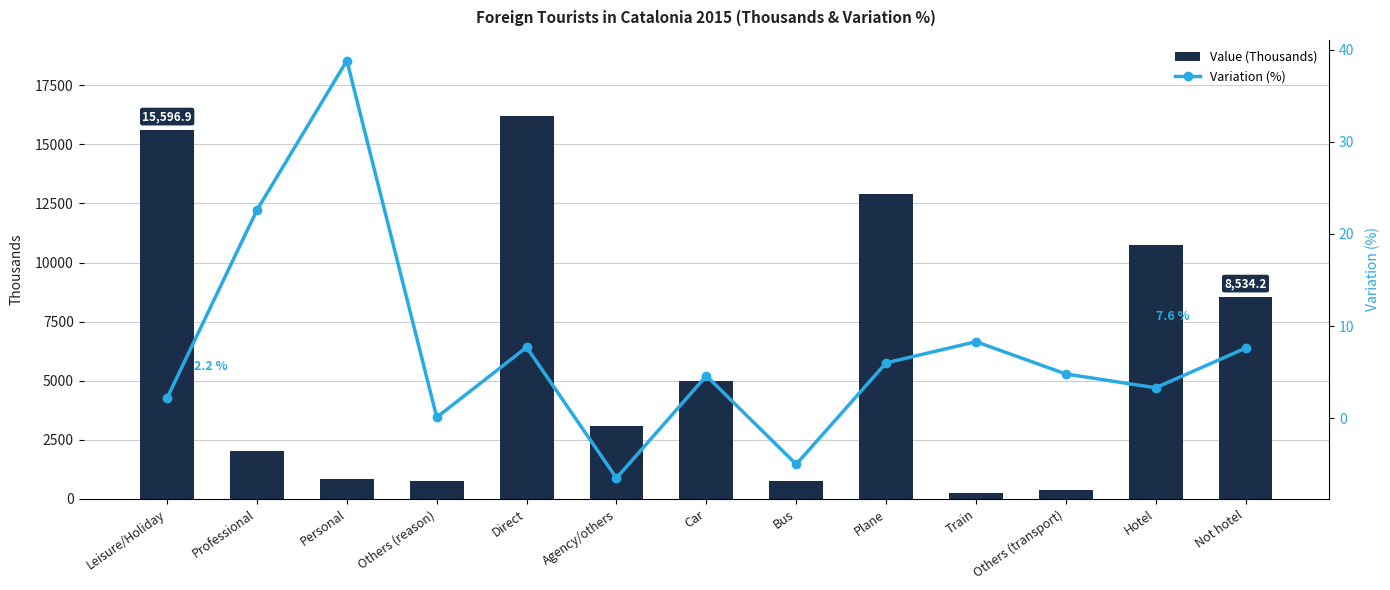

Count the number of categories in the chart.

13